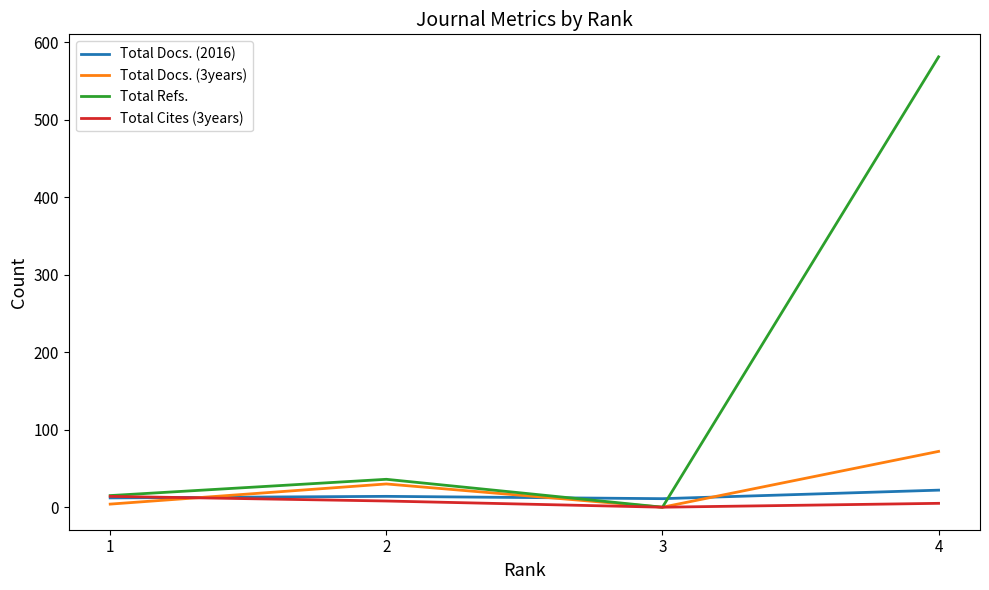

Which series has the largest range (max minus min)?

Total Refs.